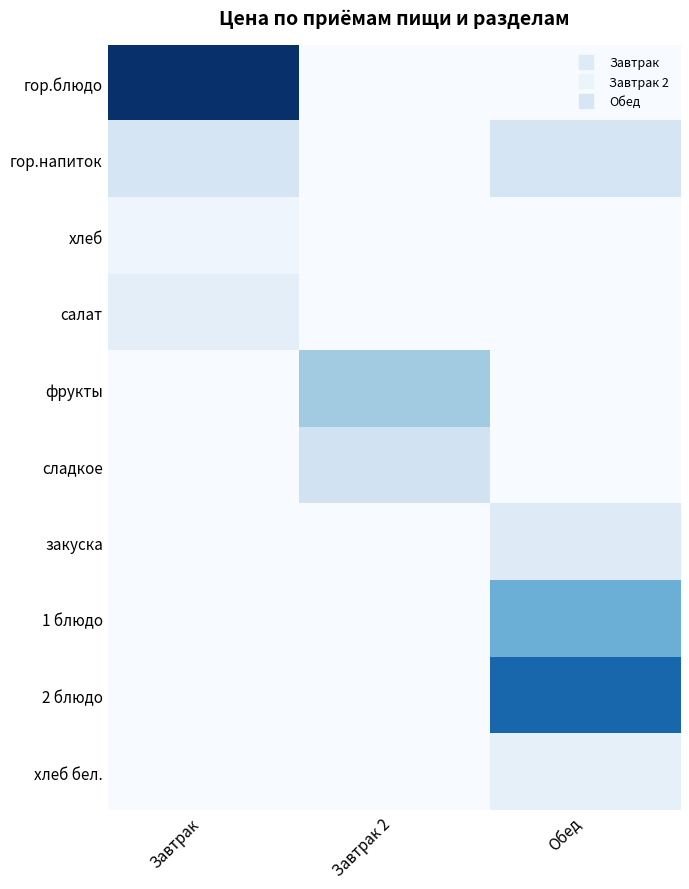

Reading left to right, extract all data points from this chart.

гор.блюдо: Завтрак=36.1	Завтрак 2=0.0	Обед=0.0
гор.напиток: Завтрак=6.0	Завтрак 2=0.0	Обед=6.0
хлеб: Завтрак=1.5	Завтрак 2=0.0	Обед=0.0
салат: Завтрак=3.5	Завтрак 2=0.0	Обед=0.0
фрукты: Завтрак=0.0	Завтрак 2=13.0	Обед=0.0
сладкое: Завтрак=0.0	Завтрак 2=7.0	Обед=0.0
закуска: Завтрак=0.0	Завтрак 2=0.0	Обед=4.5
1 блюдо: Завтрак=0.0	Завтрак 2=0.0	Обед=18.0
2 блюдо: Завтрак=0.0	Завтрак 2=0.0	Обед=28.5
хлеб бел.: Завтрак=0.0	Завтрак 2=0.0	Обед=3.0